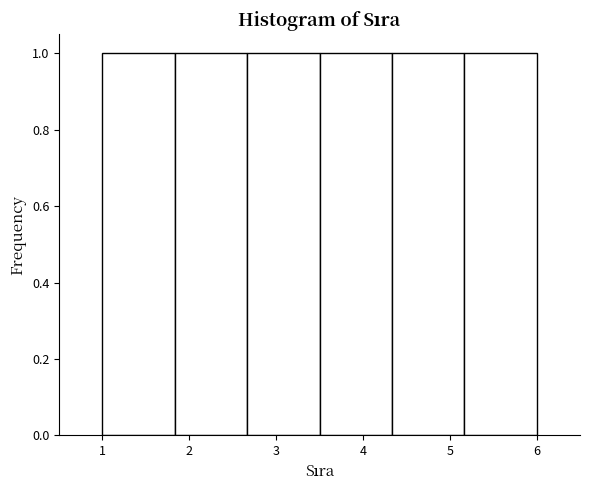

Reading left to right, transcribe this chart: for each bar, give the range it covers on the x-axis and its height. Neither the bar edges nor the heights are printed on the chart, so give them approximately, as read against the axes.

1.0 to 1.8: 1
1.8 to 2.7: 1
2.7 to 3.5: 1
3.5 to 4.3: 1
4.3 to 5.2: 1
5.2 to 6.0: 1